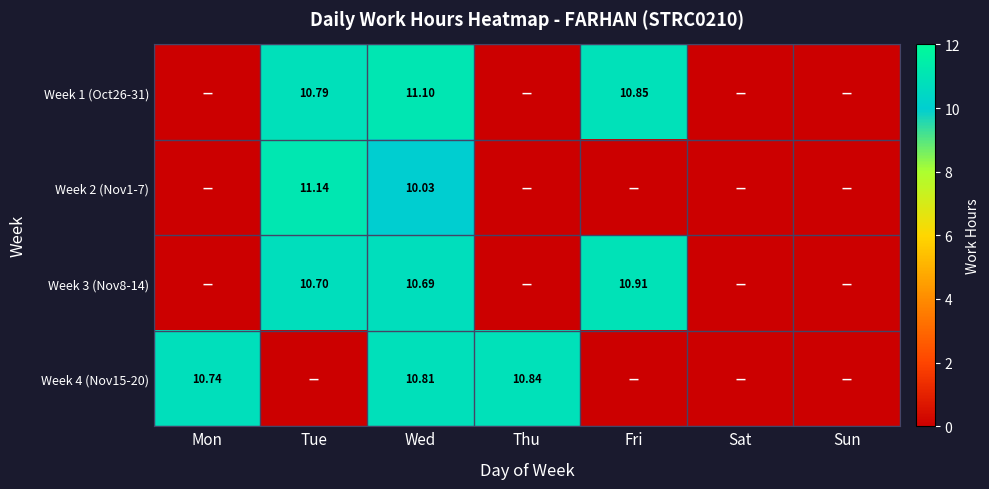

The Week 2 (Nov1-7) series shows 3.8 at Sun. True or false?

False